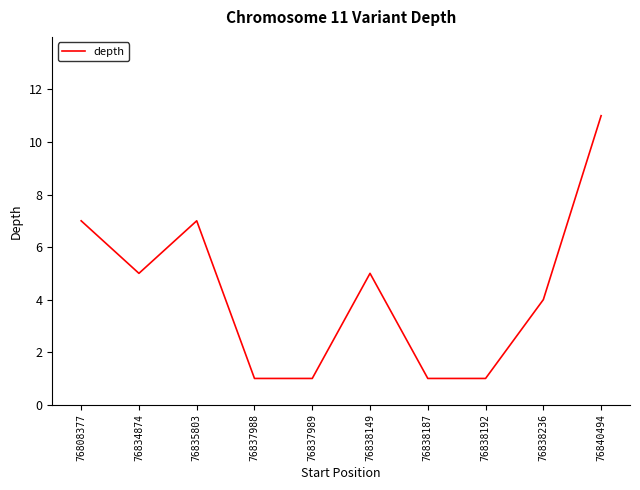

Reading right to left, transcribe all the data shown in this chart.

76840494=11	76838236=4	76838192=1	76838187=1	76838149=5	76837989=1	76837988=1	76835803=7	76834874=5	76808377=7